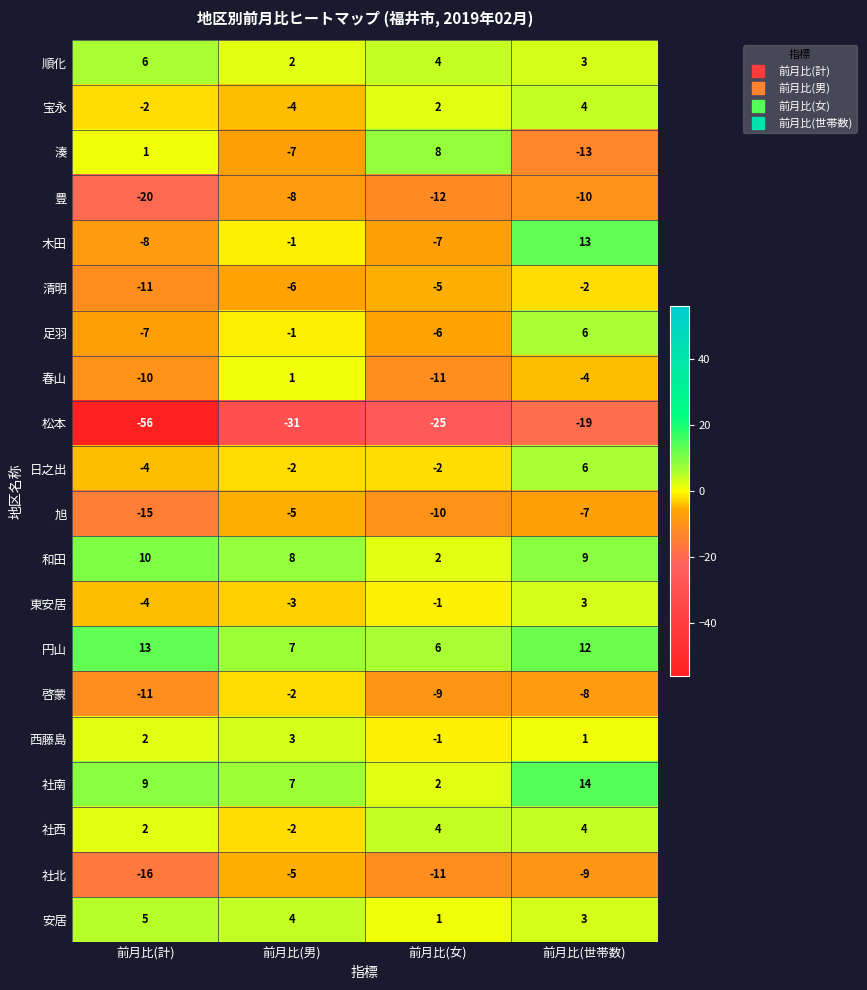

At which label does 旭 first exceed -7?

前月比(男)